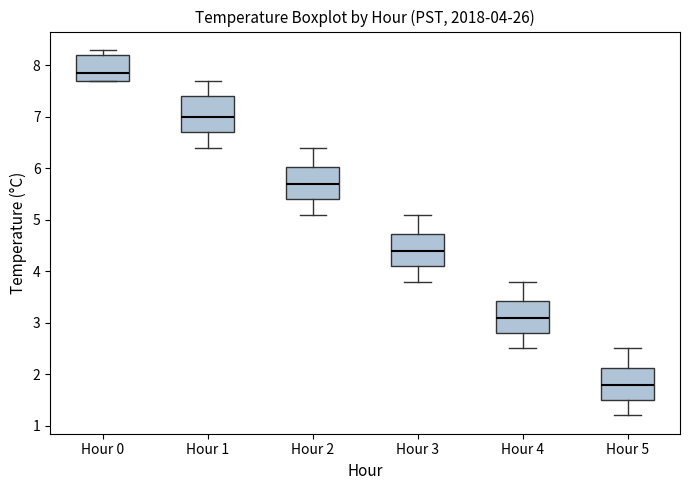

Which box has the lowest median line?

Hour 5